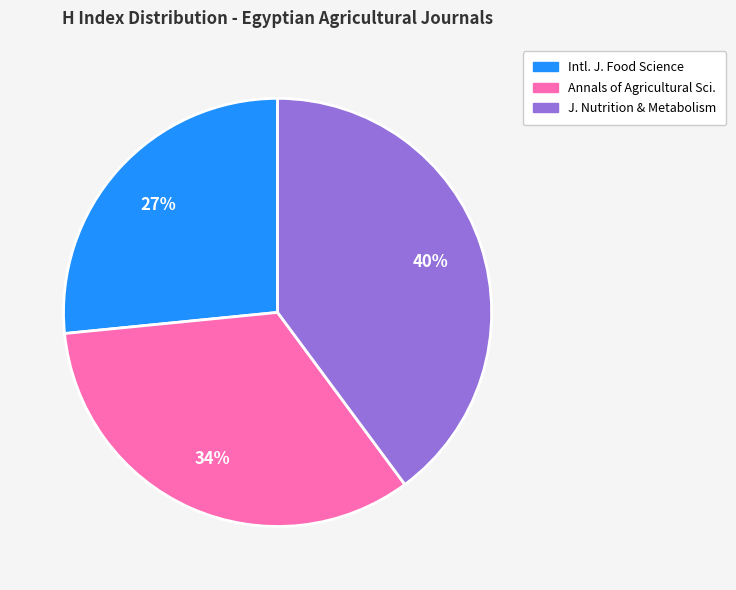

Is there any slice that represents more than half of the pie?

No